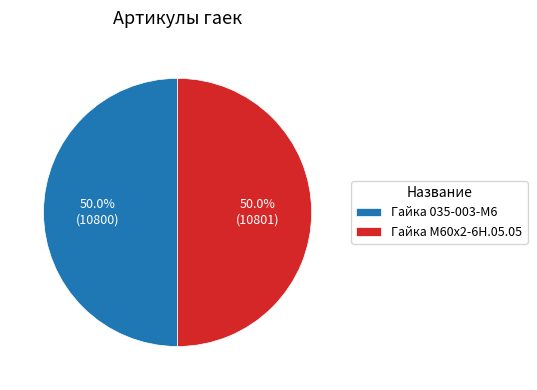

Approximately how many times larger is the value at Гайка М60х2-6Н.05.05 compared to Гайка 035-003-М6?

1.0